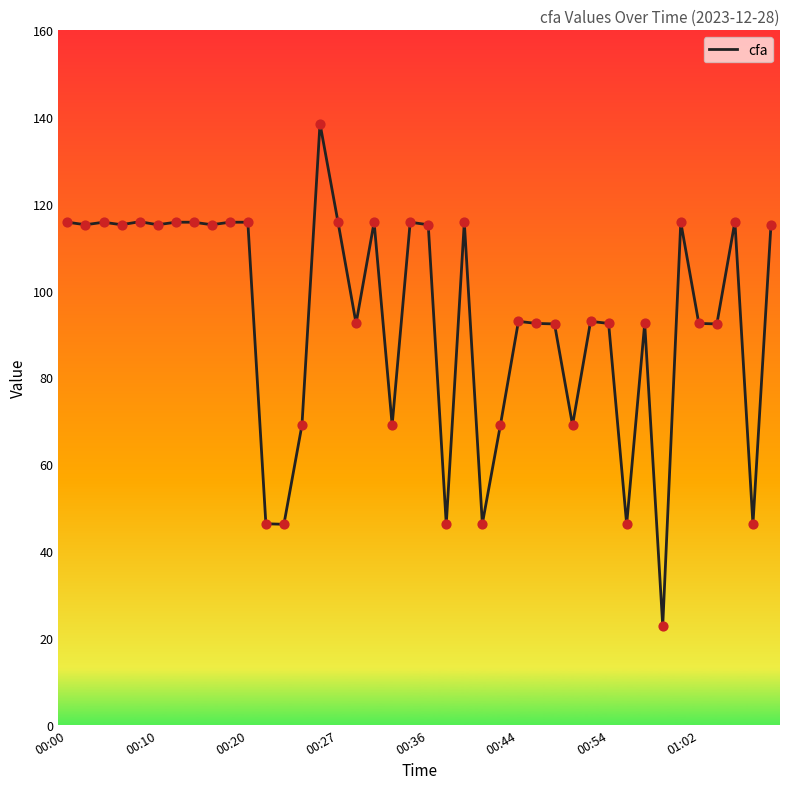

What is the minimum value shown in the chart?

22.7